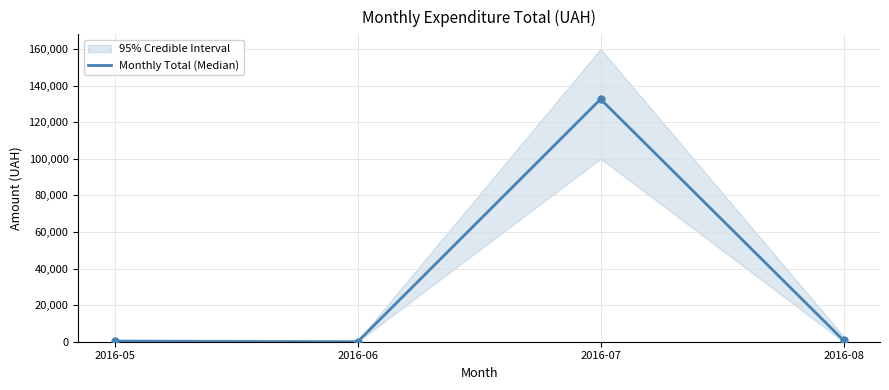

Where does the data first go above 728?

2016-07